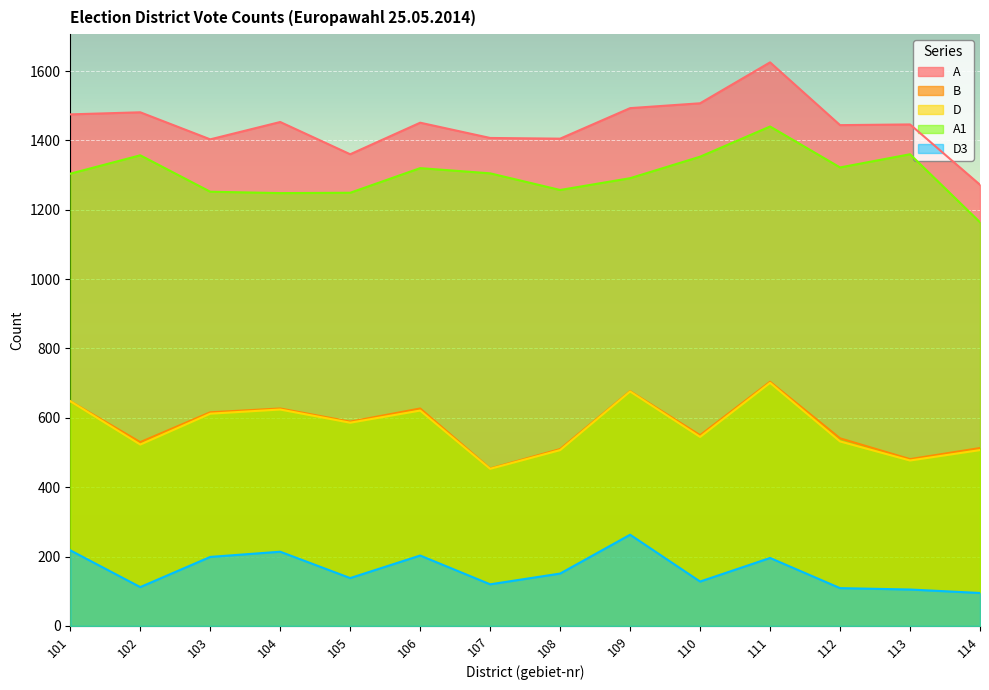

List the series in order of their peak value, highest first.

A, A1, B, D, D3